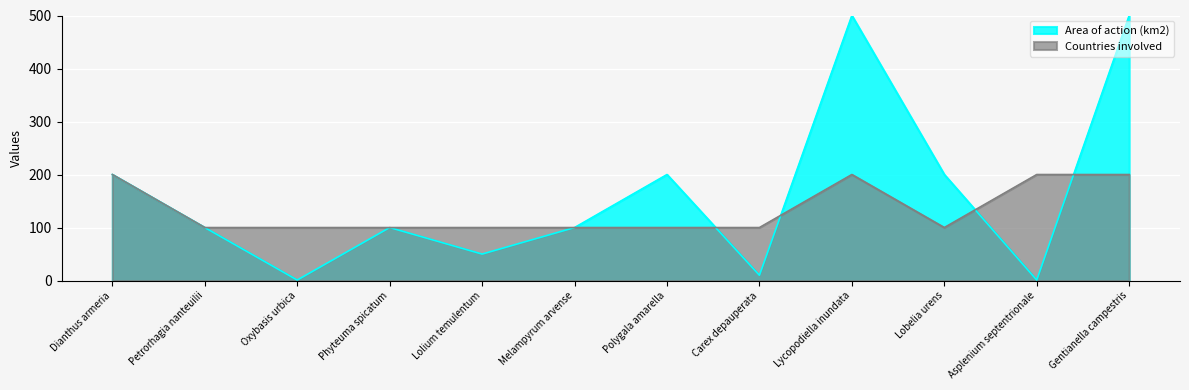

Between which two adjacent categories do Countries involved and Area of action (km2) first intersect?

Polygala amarella and Carex depauperata